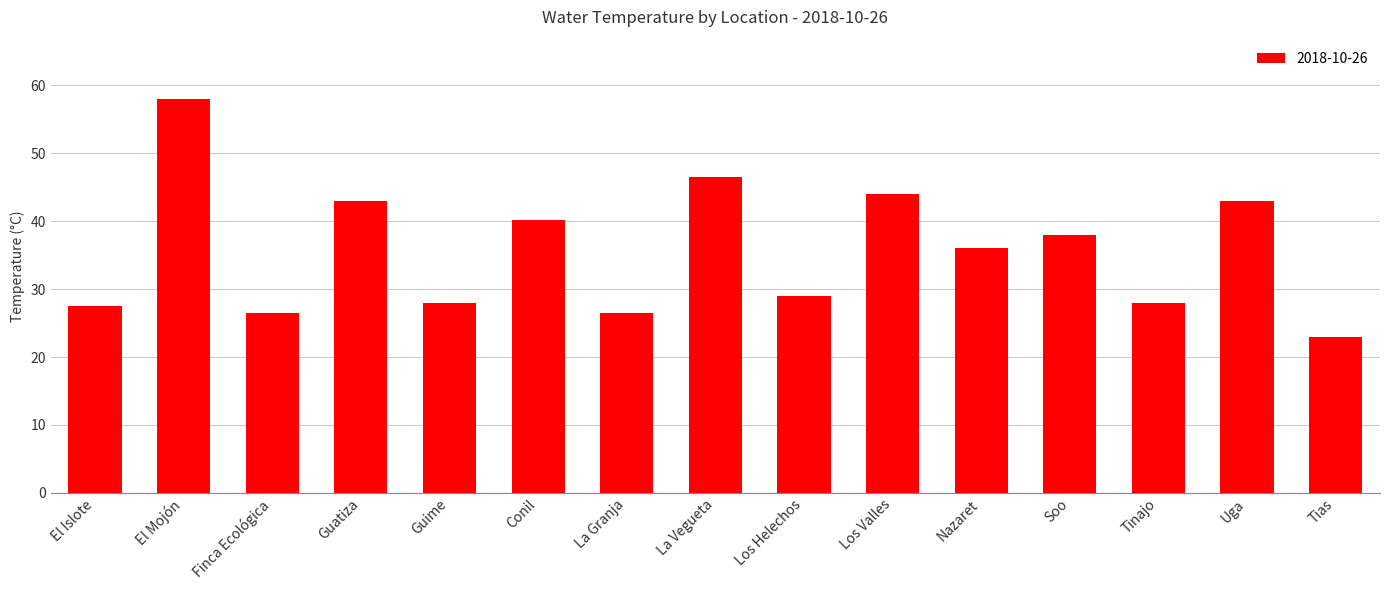

Approximately how many times larger is the value at Nazaret compared to Guatiza?

0.8